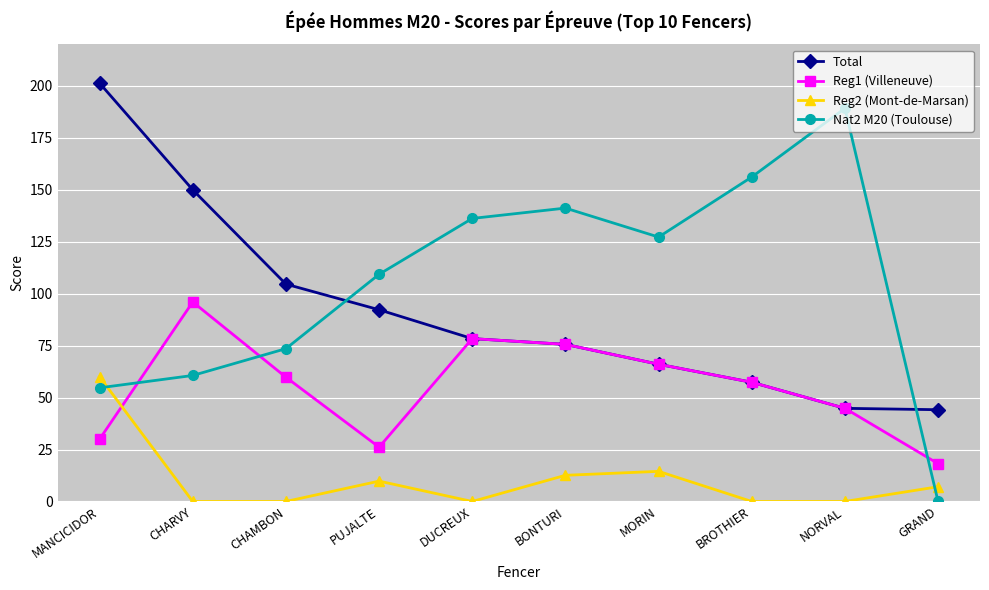

What is the difference between the Nat2 M20 (Toulouse) values at MANCICIDOR and BONTURI?

86.5